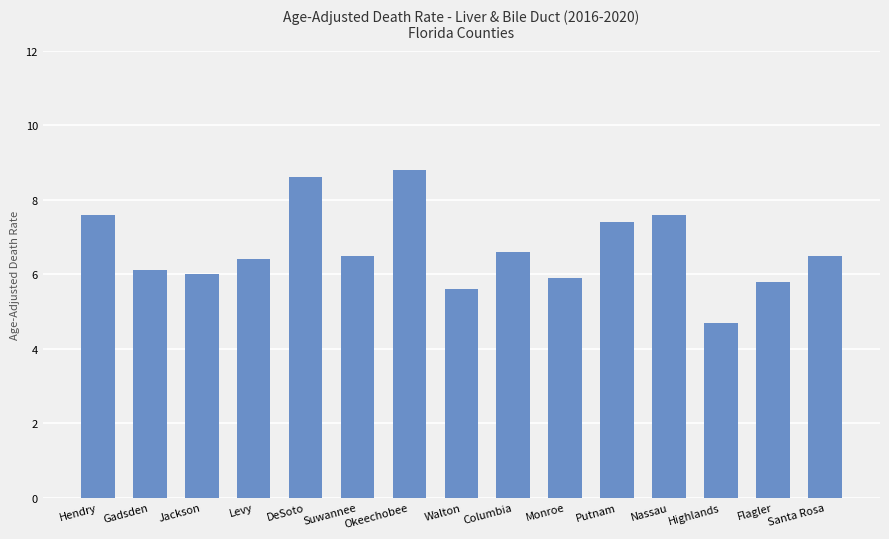

What is the ratio of the value at Jackson to the value at DeSoto?

0.7